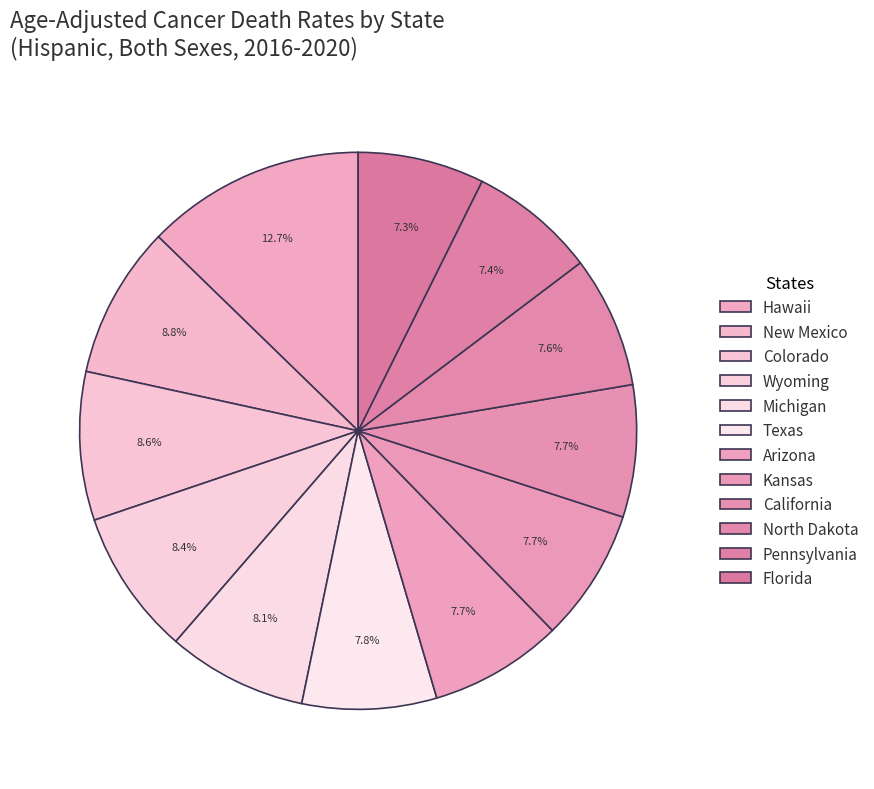

Is Colorado the majority of the pie?

No